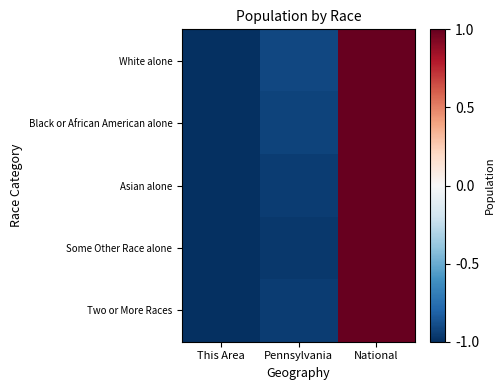

Between Pennsylvania and This Area, which is larger?

Pennsylvania